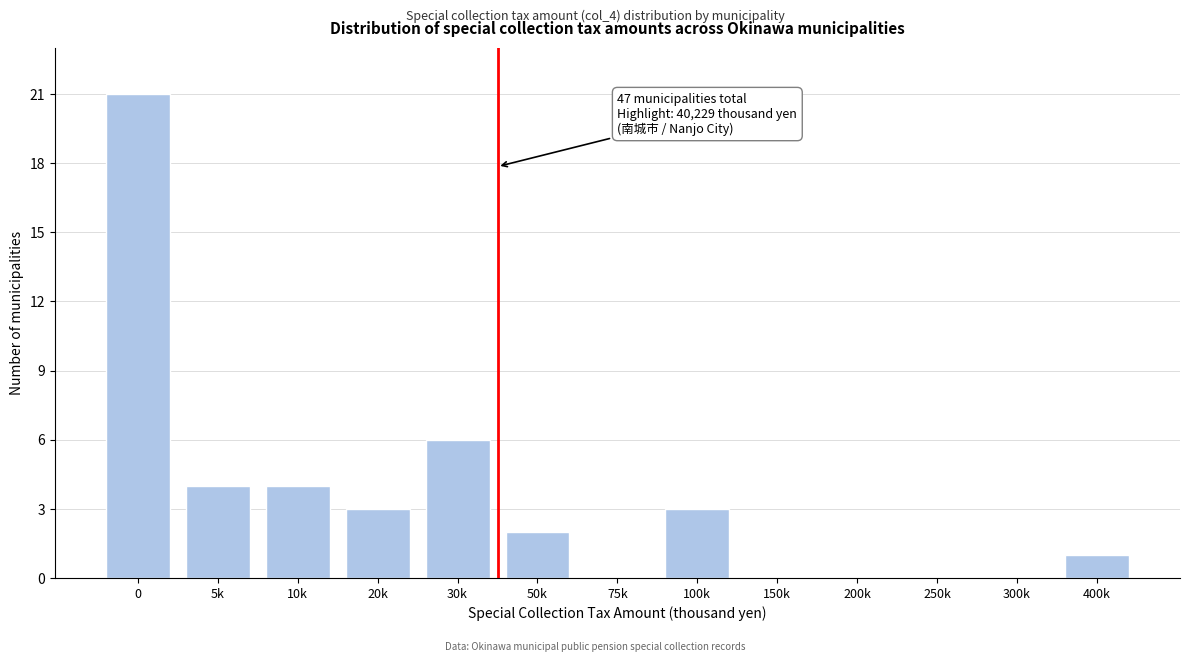

Reading left to right, transcribe all the data shown in this chart.

0=21	5k=4	10k=4	20k=3	30k=6	50k=2	75k=0	100k=3	150k=0	200k=0	250k=0	300k=0	400k=1